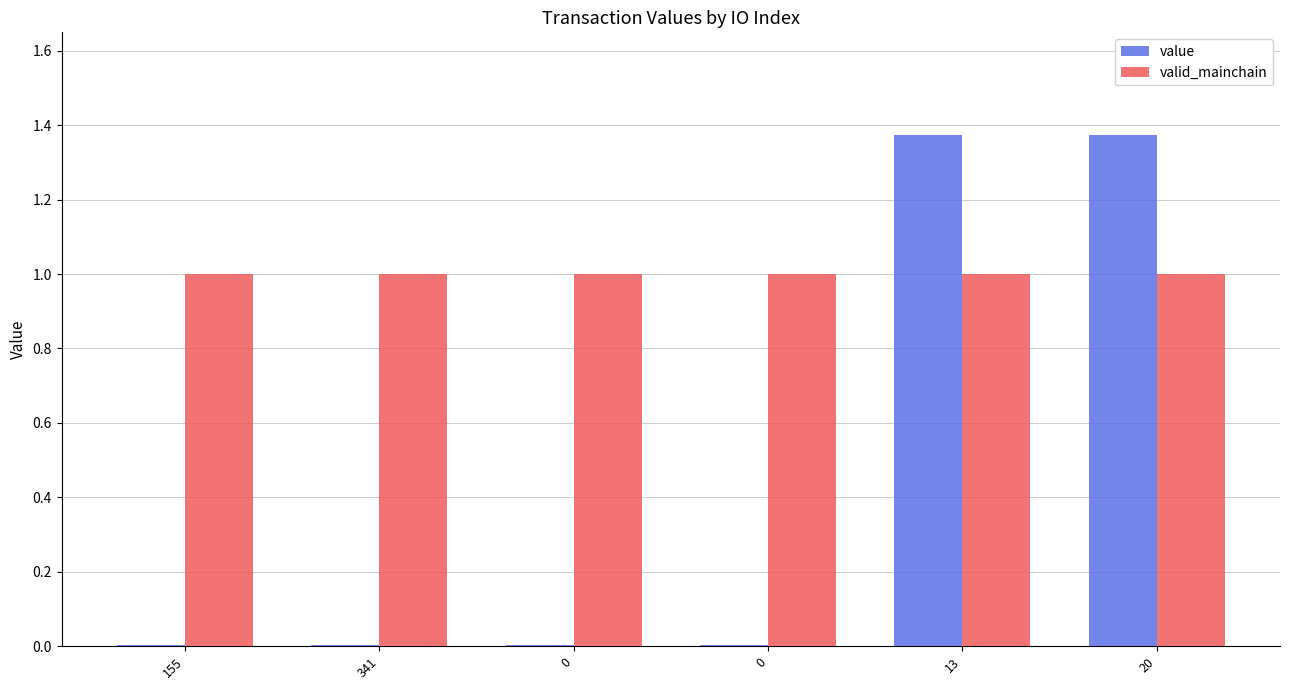

Is the value of valid_mainchain at 13 greater than the value of value at 341?

Yes